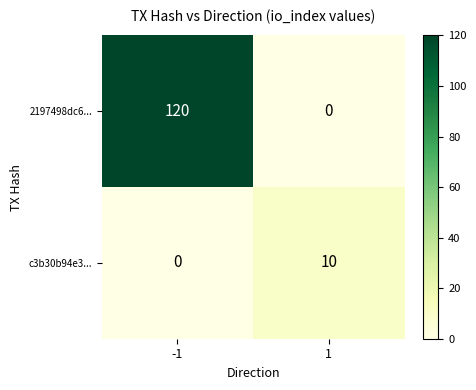

Reading left to right, extract all data points from this chart.

2197498dc6...: 120	0
c3b30b94e3...: 0	10